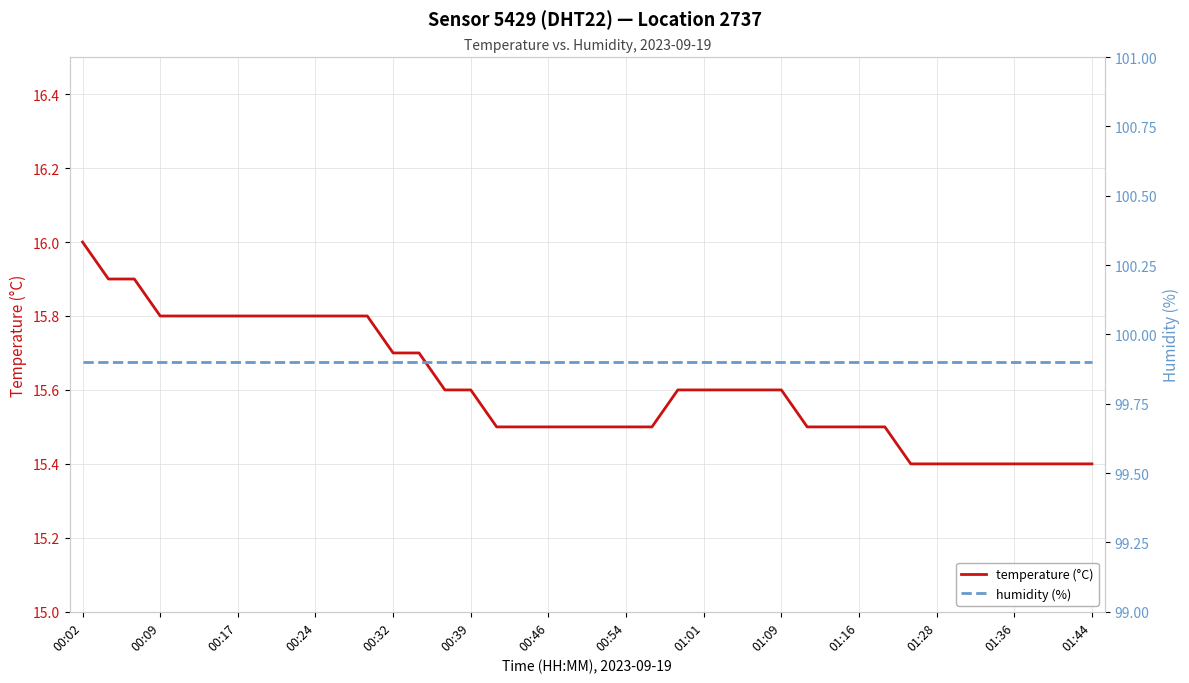

List the series in order of their overall mean, highest first.

humidity (%), temperature (°C)